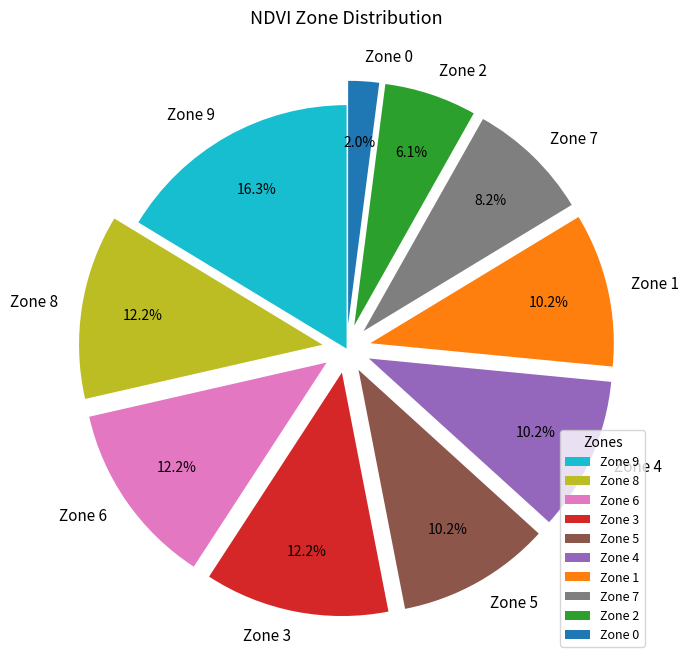

What is the smallest slice in the pie chart?

Zone 0